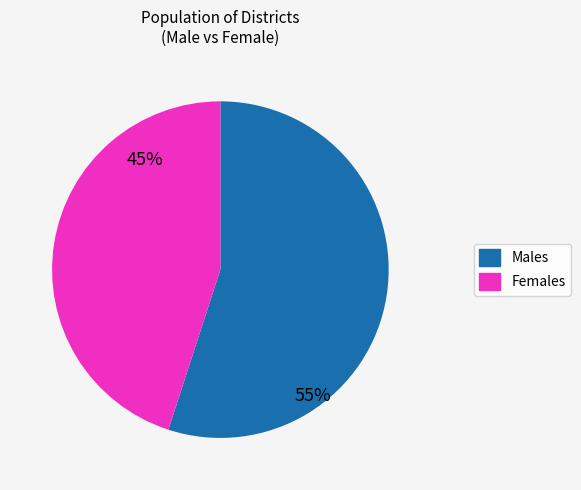

Is there a majority slice in this chart?

Yes